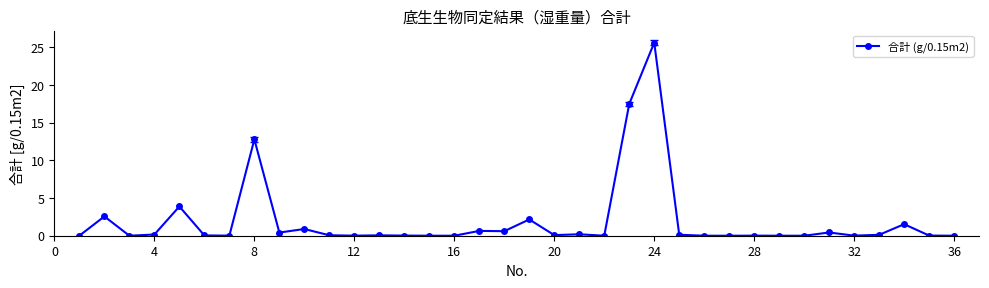

What is the value of the 24th point from the left?

25.6